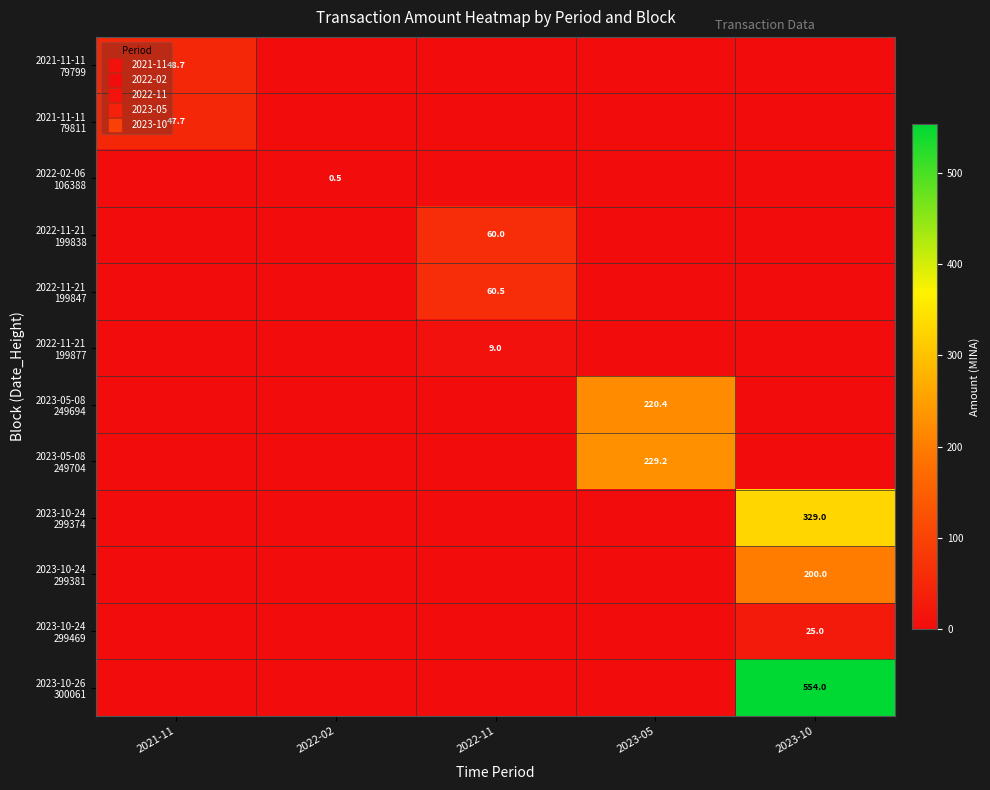

The 2023-05-08 249694 series shows -149.8 at 2023-10. True or false?

False